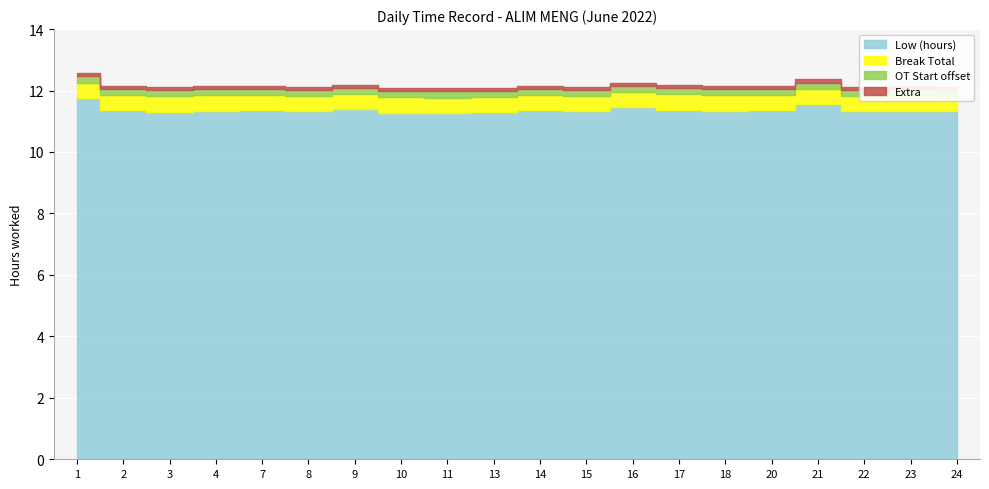

What are all the series names shown in the legend?

Low (hours), Break Total, OT Start offset, Extra